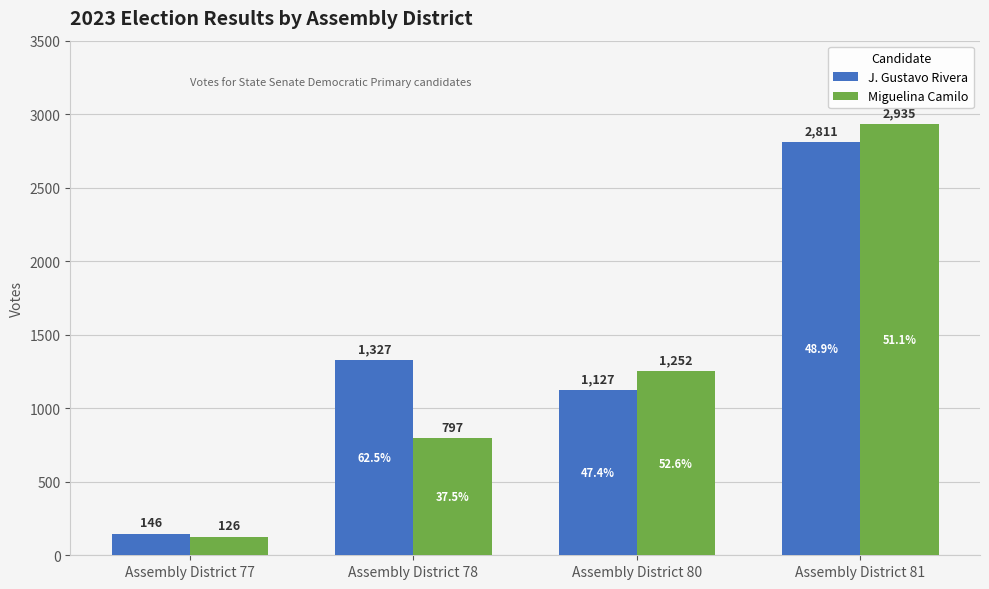

Between Assembly District 78 and Assembly District 80, which series saw the biggest shift?

Miguelina Camilo